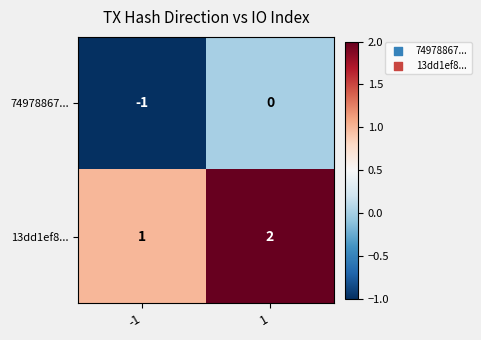

List the series in order of their peak value, lowest first.

74978867..., 13dd1ef8...